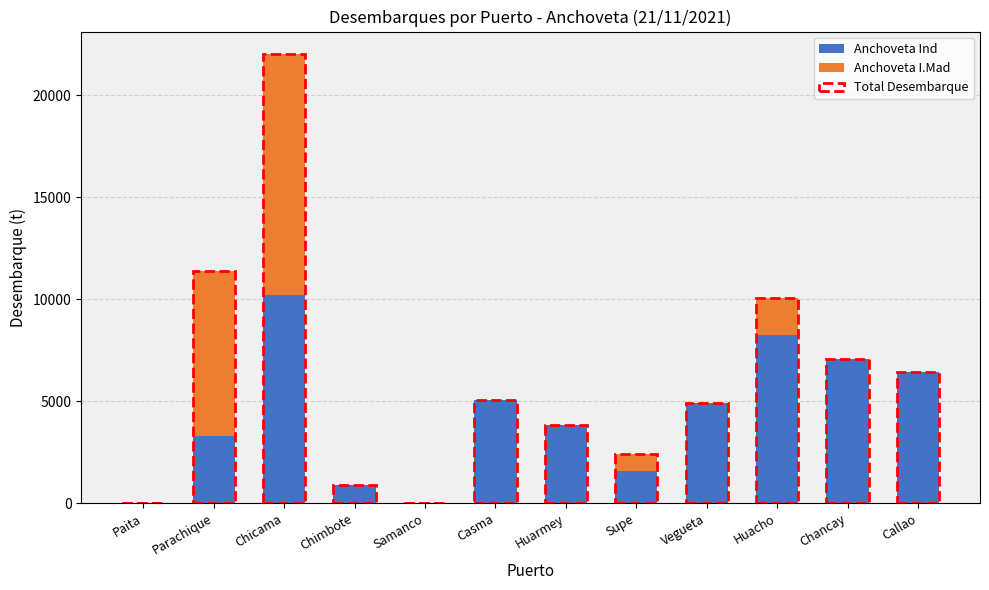

Between Samanco and Paita, which is larger?

Samanco